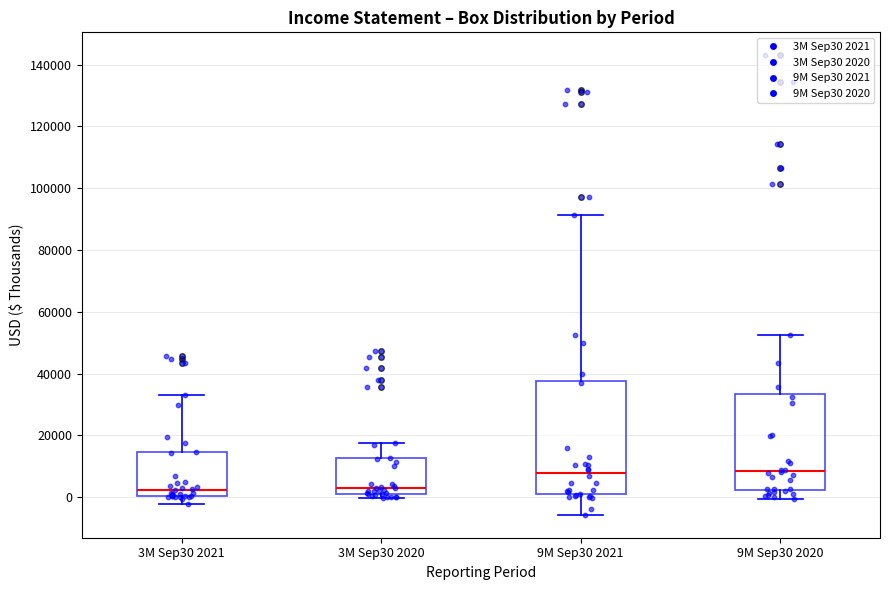

Reading left to right, read every box against the y-axis: the position of its median line, the range the box covers, and the ends of its whiskers. The values are not printed on the chart, so give them approximately, as read against the axis.

3M Sep30 2021: median 2000, box 0 to 14000, whiskers -2000 to 34000
3M Sep30 2020: median 2000, box 0 to 12000, whiskers 0 (just below the box's lower edge) to 18000
9M Sep30 2021: median 8000, box 0 to 38000, whiskers -6000 to 92000
9M Sep30 2020: median 8000, box 2000 to 34000, whiskers 0 to 52000